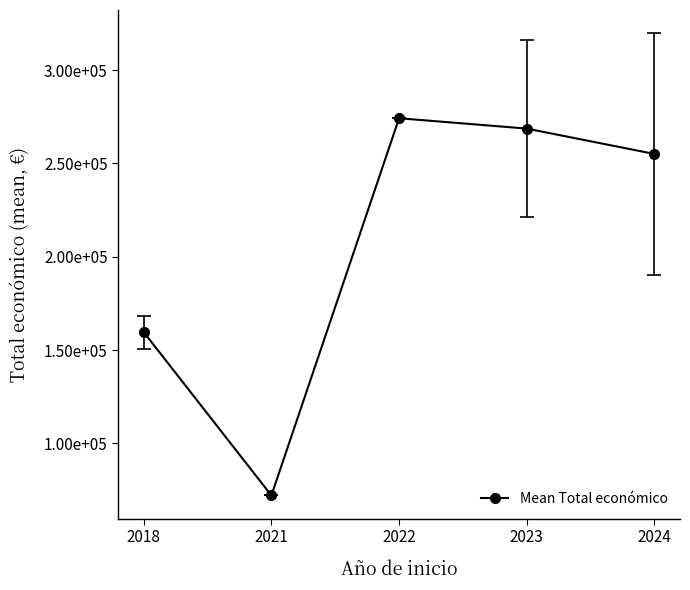

The chart shows a value of 154073.0 at 2023. True or false?

False